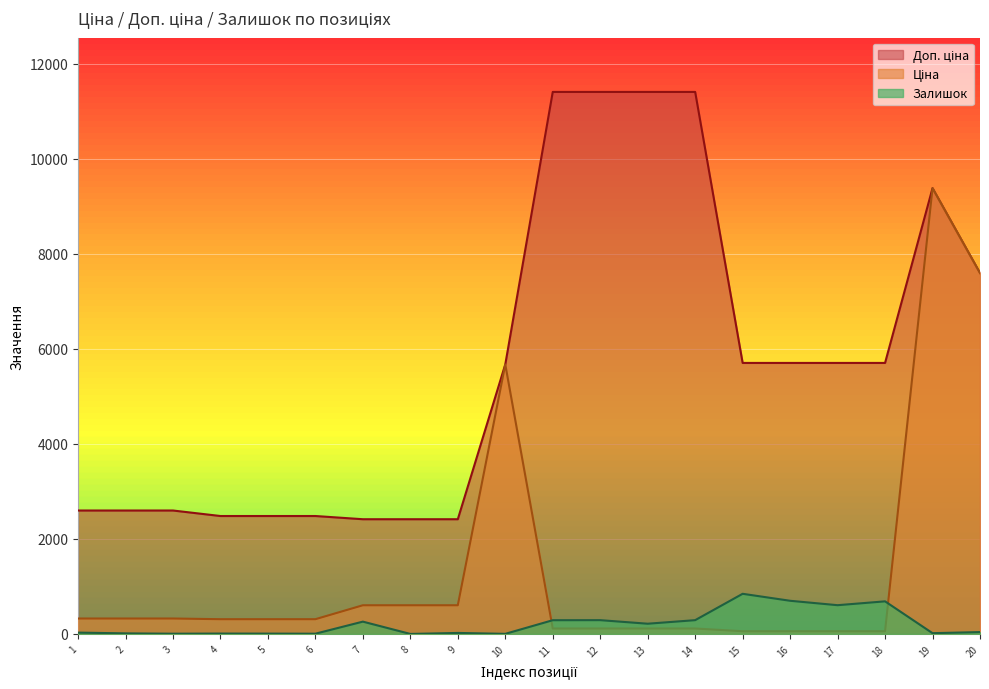

Which series has the widest spread of values?

Ціна